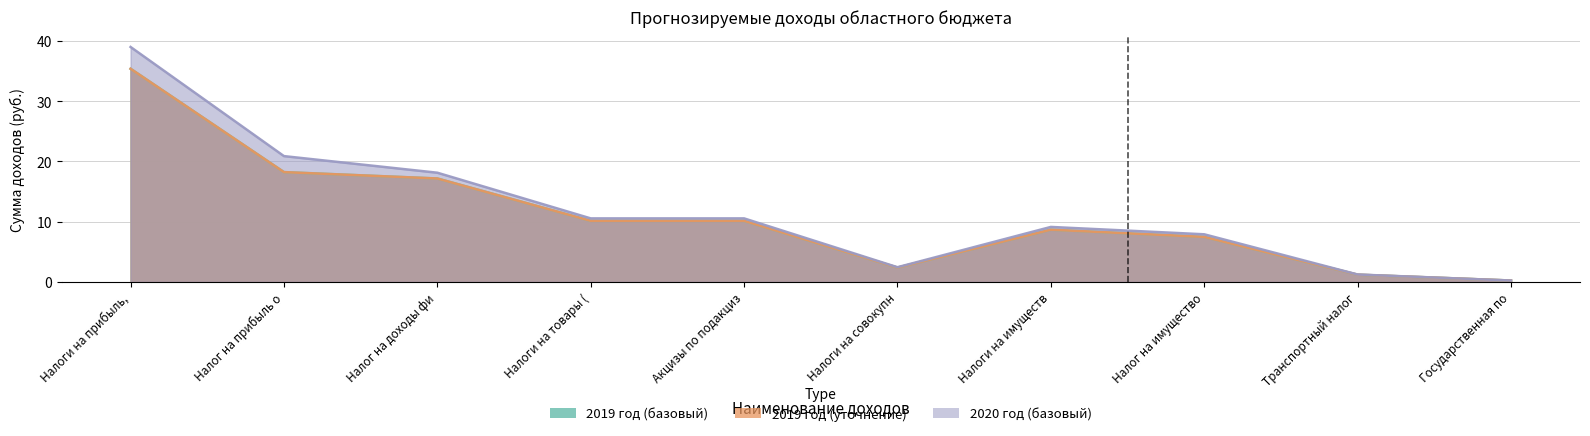

What is the difference between the 2019 год (базовый) values at Налог на прибыль о and Транспортный налог?

17.0